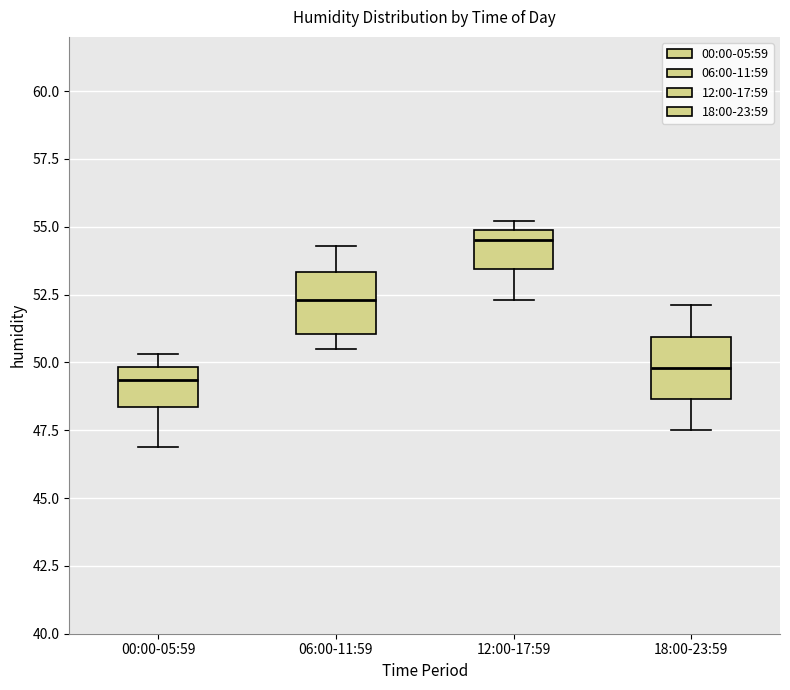

Reading left to right, transcribe this box plot: for each box, give where its median line is, the range the box spans, and where its two whiskers end, as read against the y-axis. The values are not printed on the chart, so give them approximately, as read against the axis.

00:00-05:59: median 49.5, box 48.5 to 50.0, whiskers 47.0 to 50.5
06:00-11:59: median 52.5, box 51.0 to 53.5, whiskers 50.5 to 54.5
12:00-17:59: median 54.5, box 53.5 to 55.0, whiskers 52.5 to 55.0 (just above the box's upper edge)
18:00-23:59: median 50.0, box 48.5 to 51.0, whiskers 47.5 to 52.0